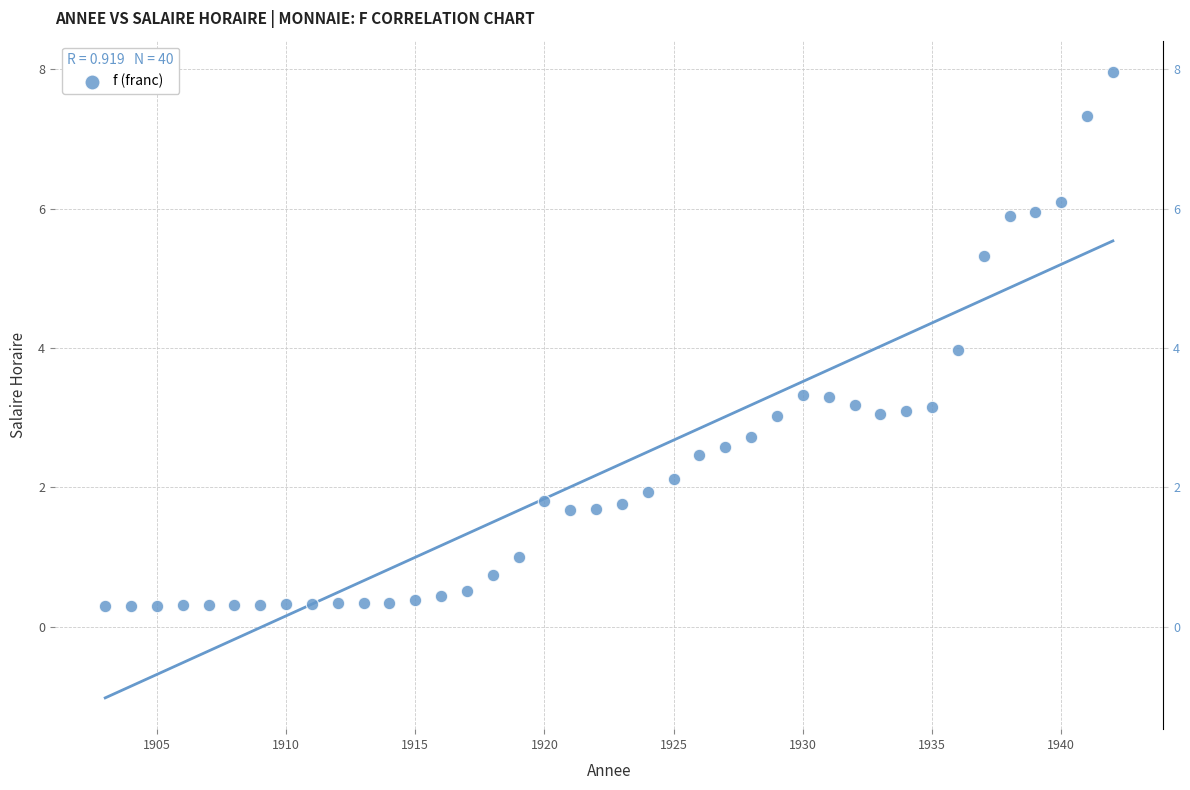

What is the range of X values (max minus min)?

39.0